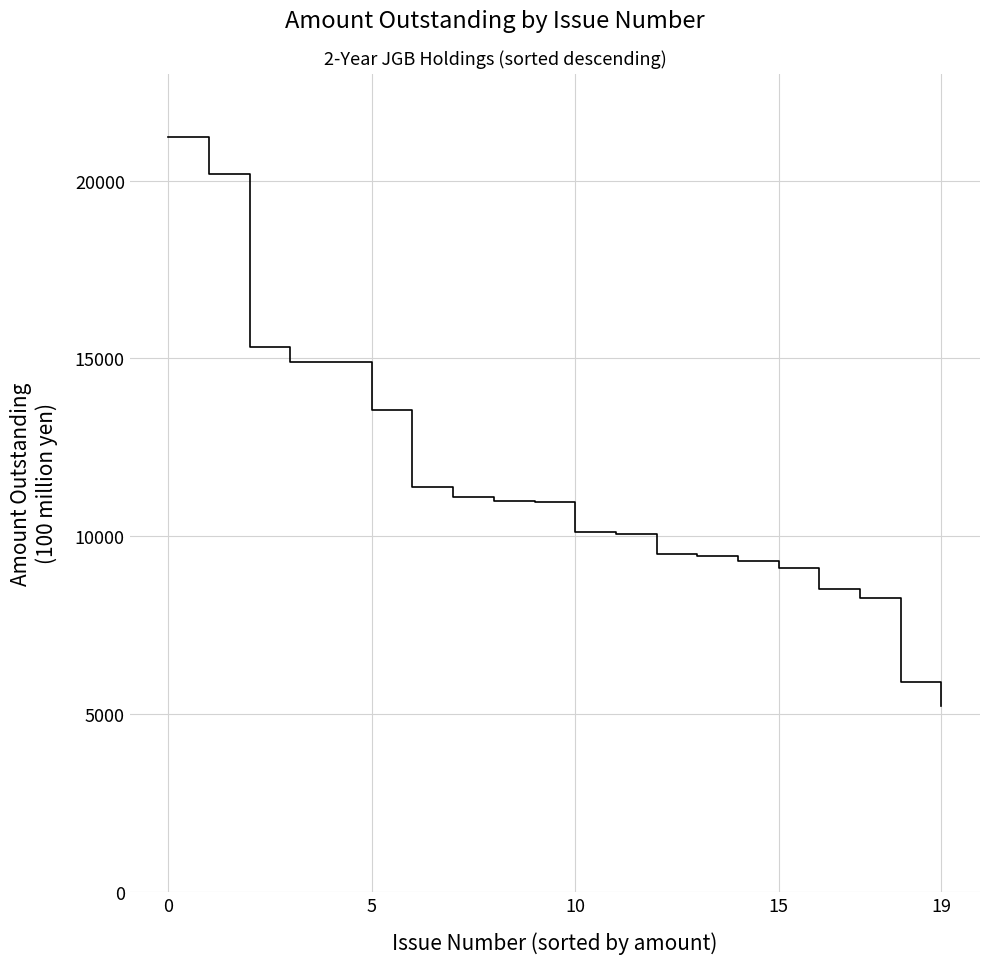

What is the difference between the maximum and minimum values?

16013